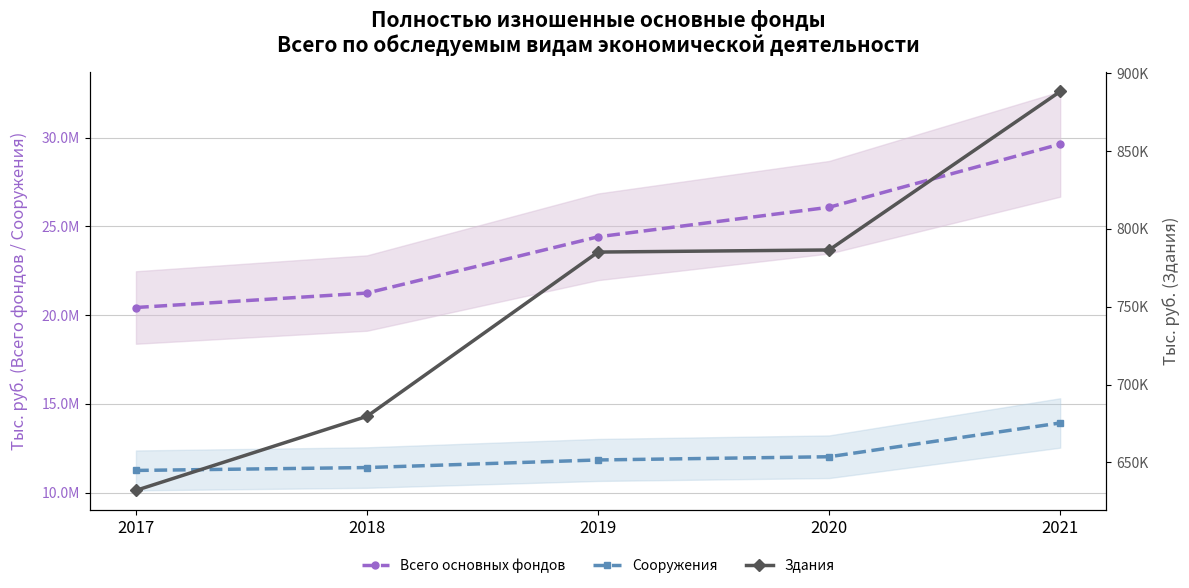

Does the chart display data point markers on the line(s)?

Yes